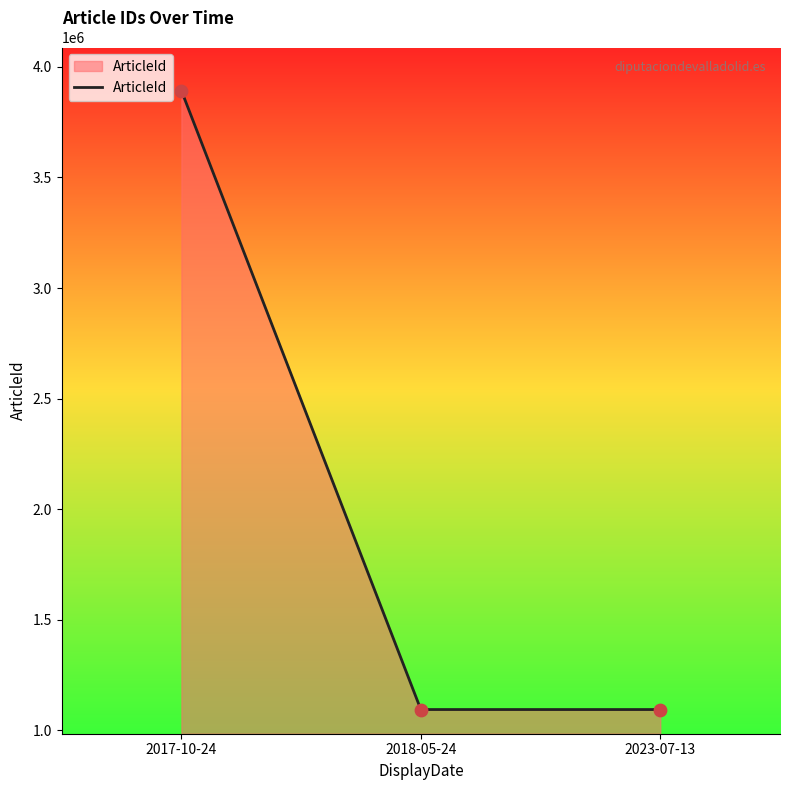

What is the change in value from 2018-05-24 to 2023-07-13?

-41